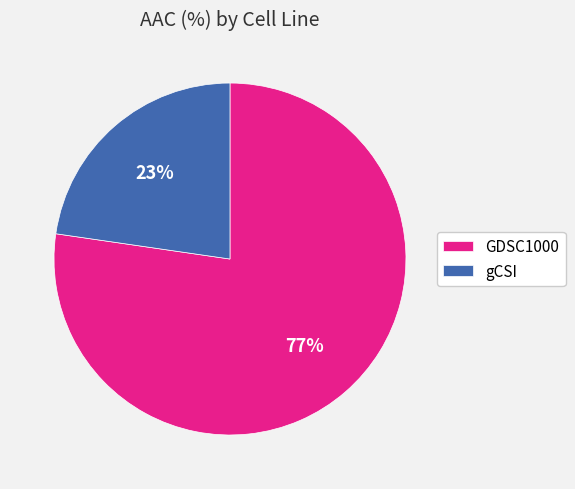

Is gCSI the majority of the pie?

No